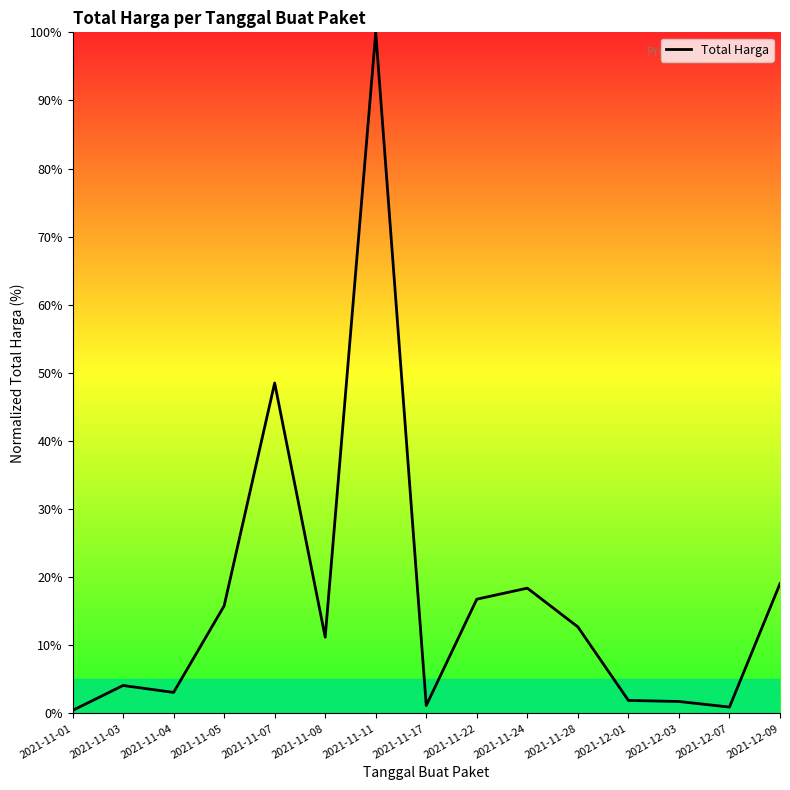

What is the difference between the maximum and minimum values?

99.6